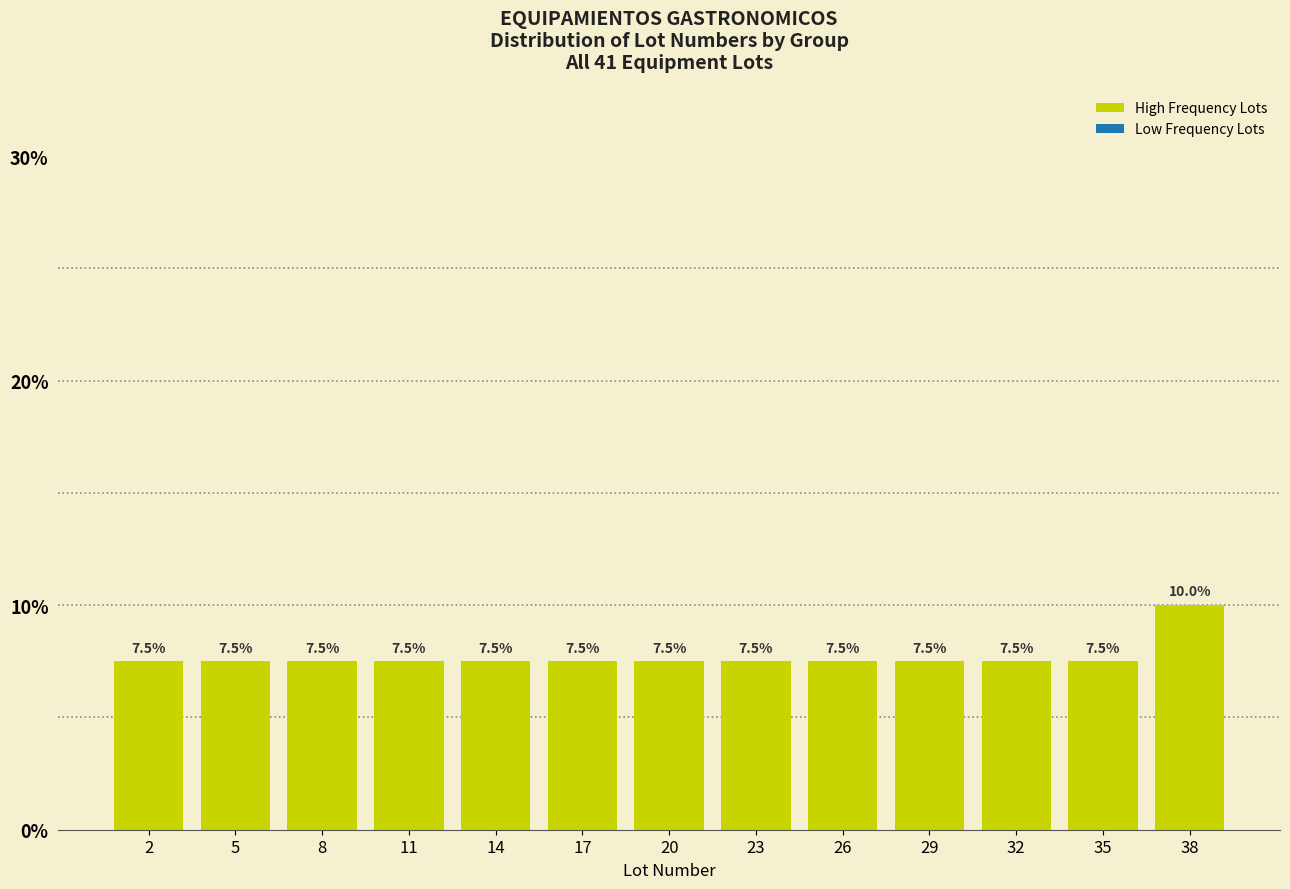

Reading left to right, list all the values displayed in this chart.

2=7.5	5=7.5	8=7.5	11=7.5	14=7.5	17=7.5	20=7.5	23=7.5	26=7.5	29=7.5	32=7.5	35=7.5	38=10.0